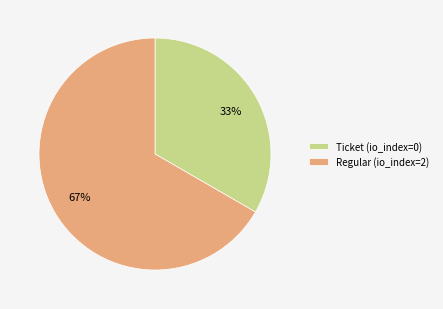

To the nearest percent, what is the combined percentage of Regular (io_index=2) and Ticket (io_index=0)?

100%